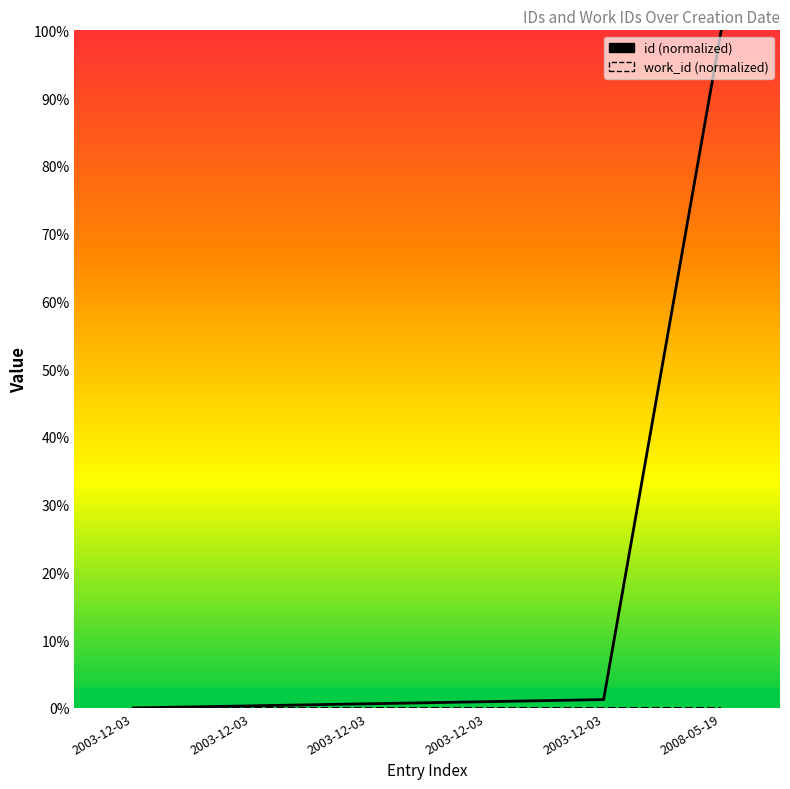

Is it true that id equals 66.1 at 2003-12-03?

False